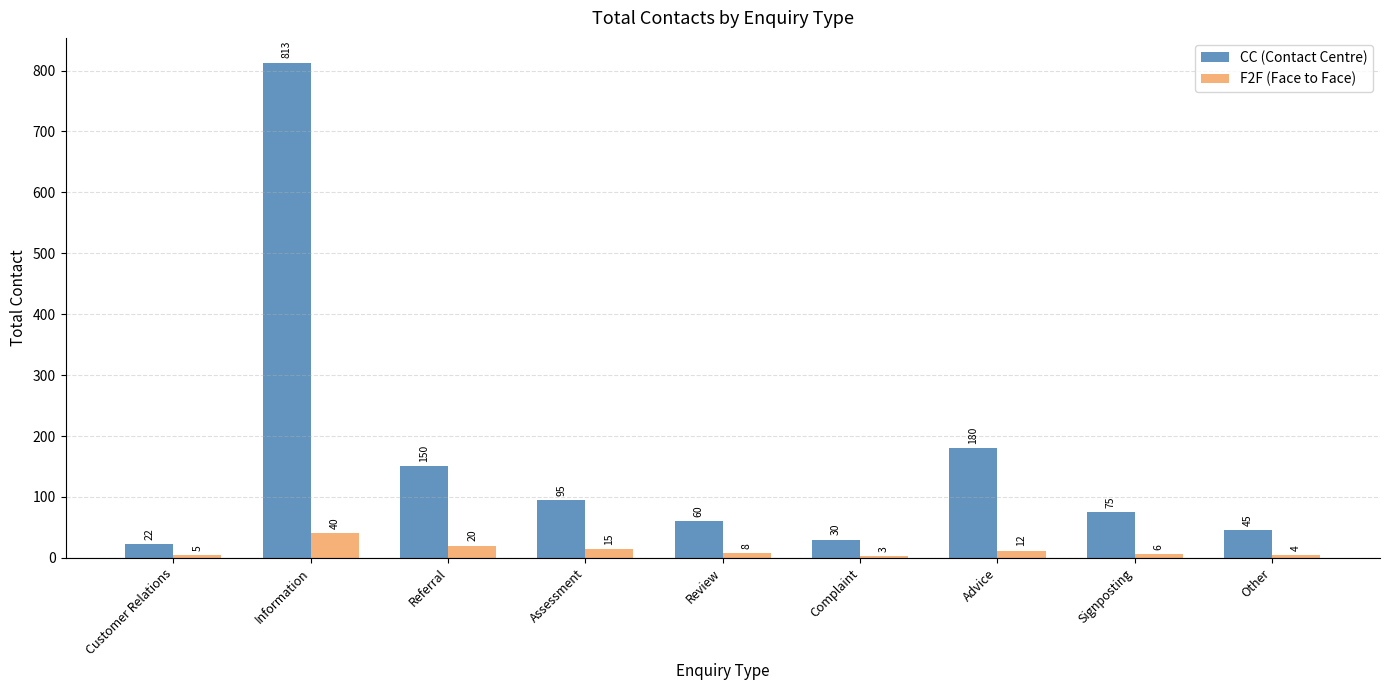

What is the smallest value displayed?

3